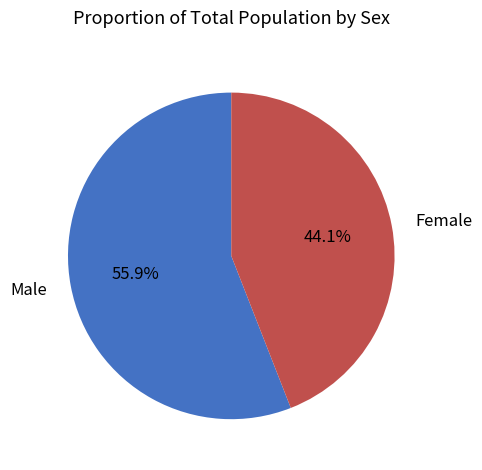

How many slices are in this pie chart?

2